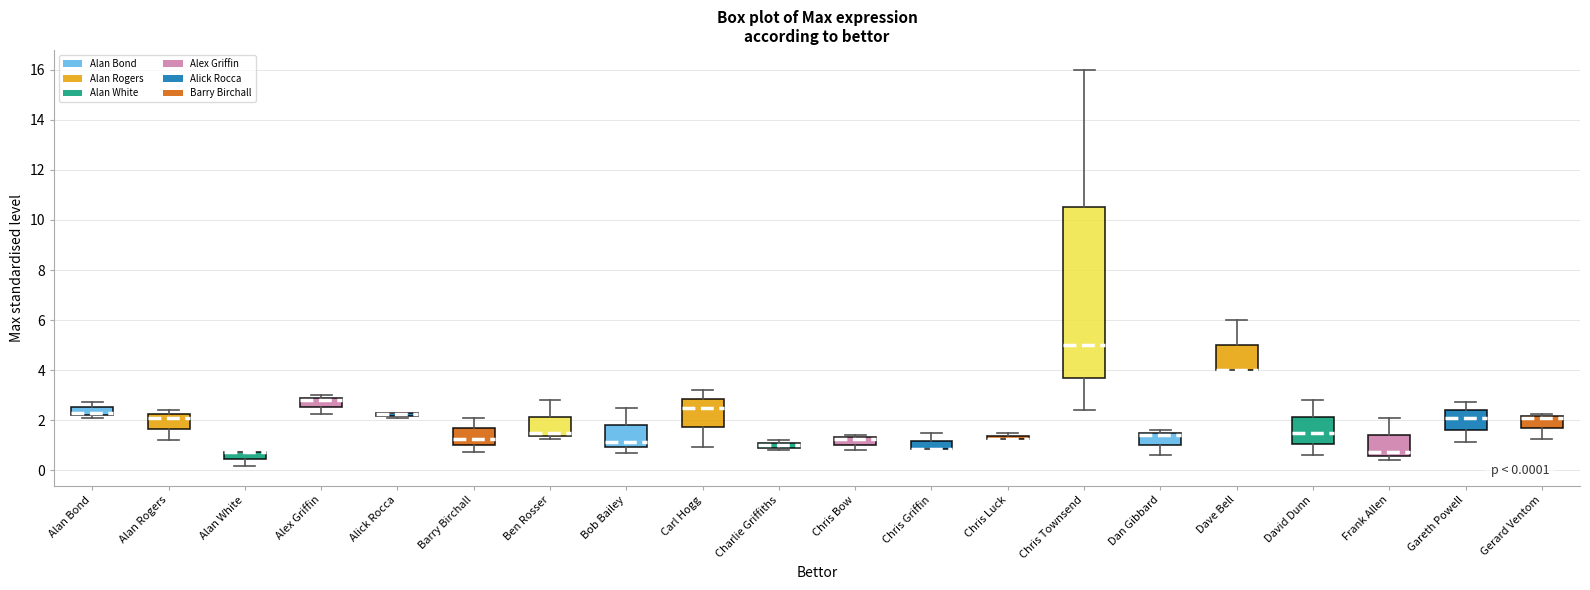

Comparing the boxes themselves (not the whiskers), which one is the tallest?

Chris Townsend